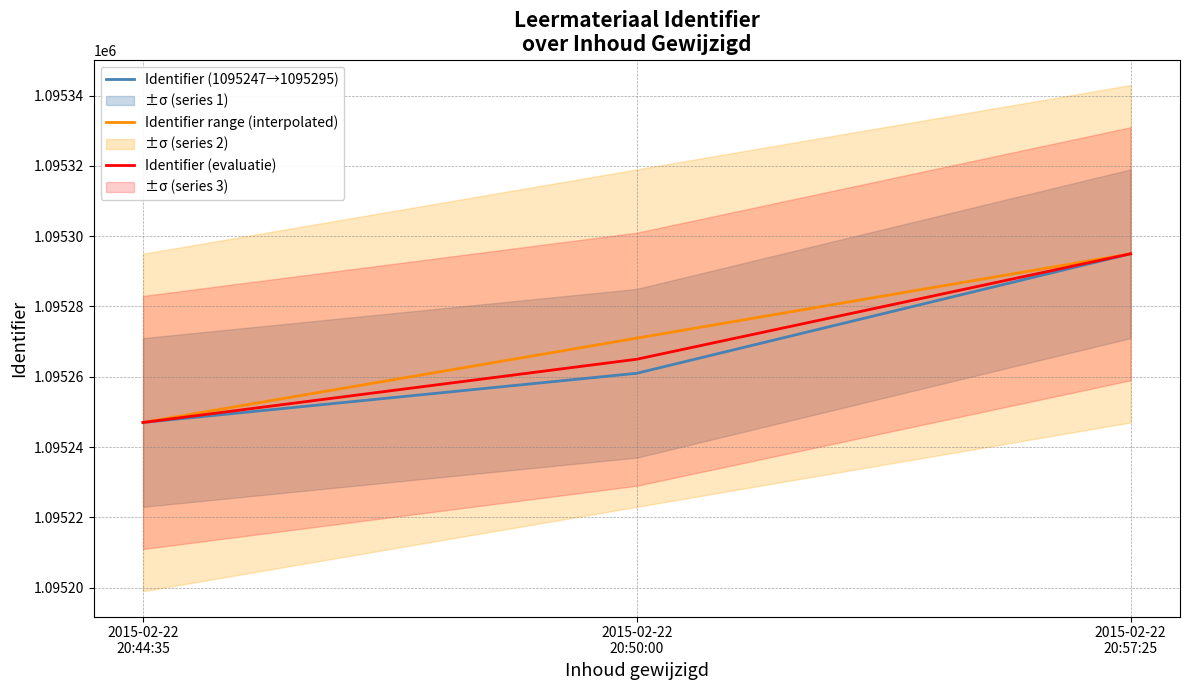

List the labels in order of Identifier (evaluatie) value, smallest first.

2015-02-22
20:44:35, 2015-02-22
20:50:00, 2015-02-22
20:57:25